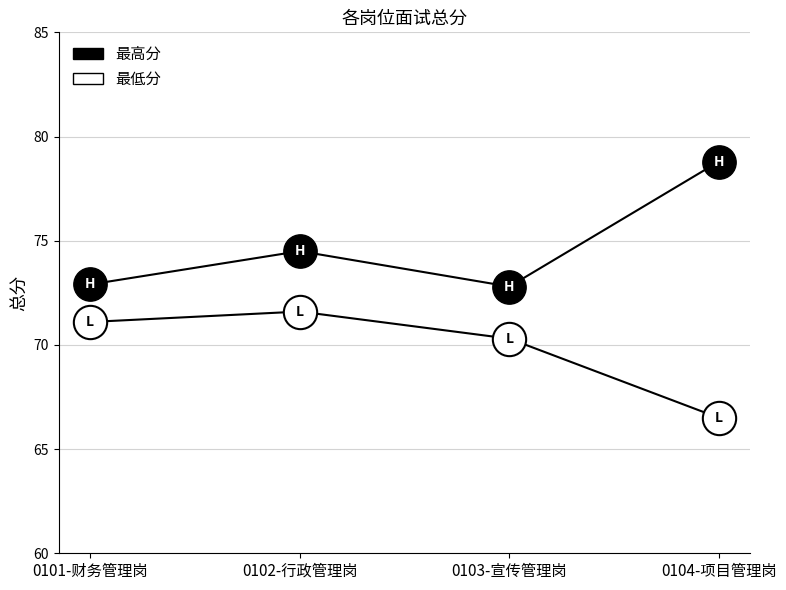

At which label is 最高分 closest to 75?

0102-行政管理岗